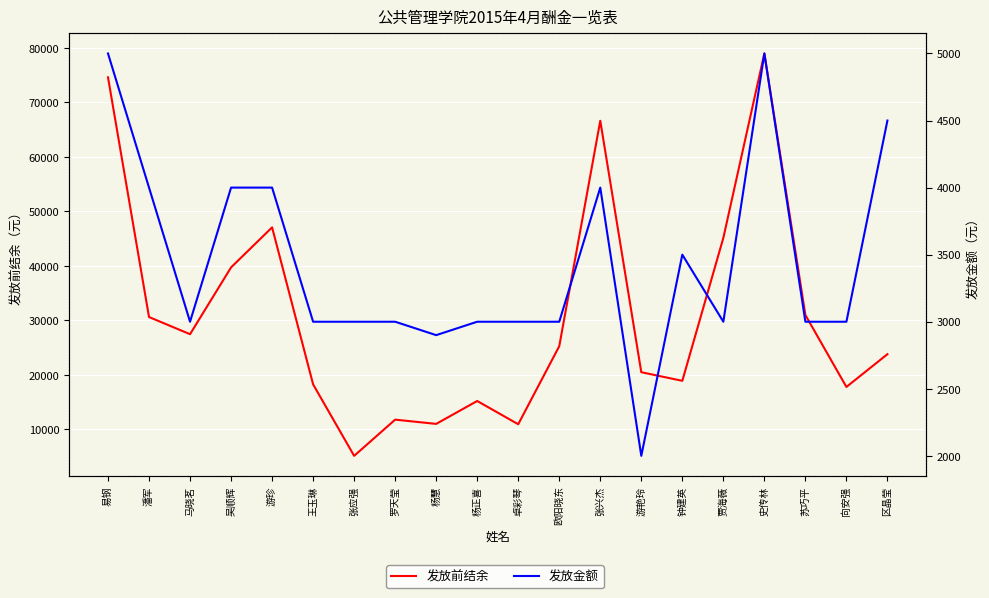

Reading left to right, transcribe all the data shown in this chart.

发放前结余: 易钢=74585.7	潘军=30593.4	马晓茗=27441.5	吴顺辉=39702.3	游珍=47050.2	王玉琳=18236.3	张应强=5115.2	罗天莹=11760.6	杨慧=10980.4	杨正喜=15183.6	卓彩琴=10915.3	欧阳晓东=25237.8	张兴杰=66615.6	游艳玲=20466.1	钟建英=18885.6	贾海薇=45117.9	史传林=78962.3	苏巧平=30959.0	向安强=17761.3	区晶莹=23775.7
发放金额: 易钢=5000.0	潘军=4000.0	马晓茗=3000.0	吴顺辉=4000.0	游珍=4000.0	王玉琳=3000.0	张应强=3000.0	罗天莹=3000.0	杨慧=2900.0	杨正喜=3000.0	卓彩琴=3000.0	欧阳晓东=3000.0	张兴杰=4000.0	游艳玲=2000.0	钟建英=3500.0	贾海薇=3000.0	史传林=5000.0	苏巧平=3000.0	向安强=3000.0	区晶莹=4500.0